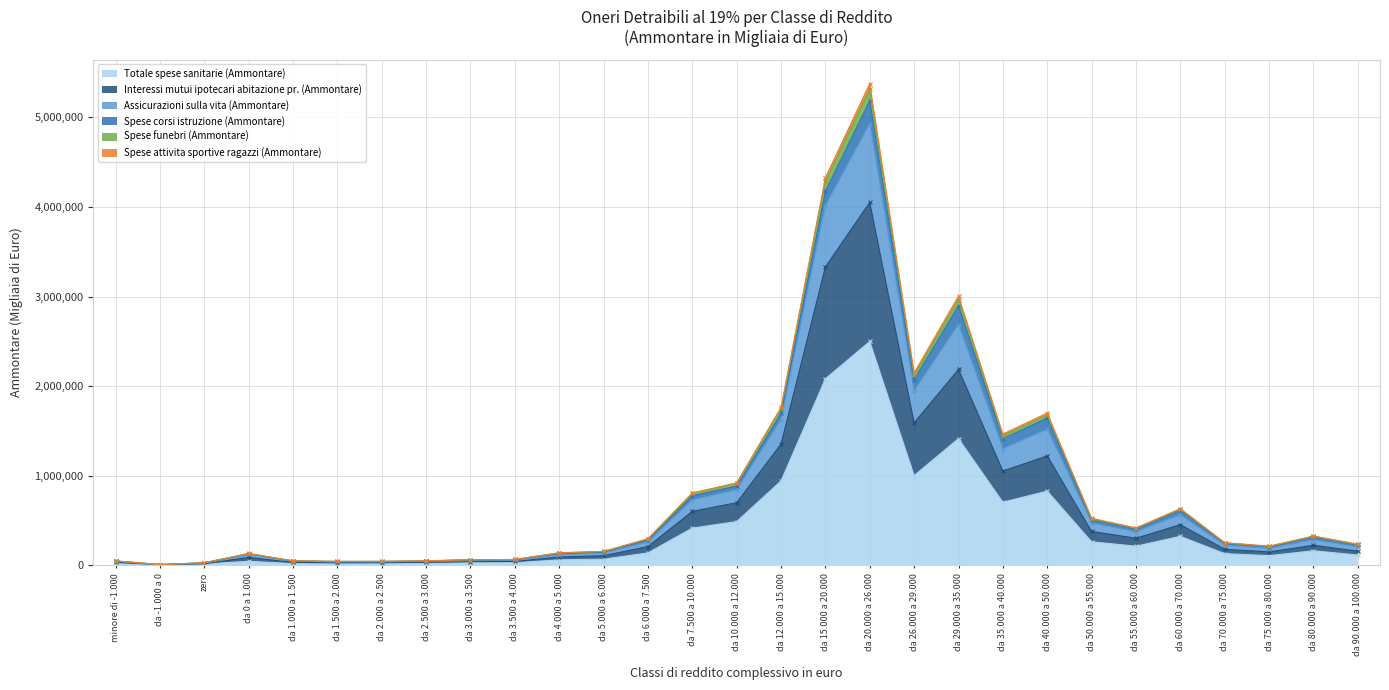

True or false: Interessi mutui ipotecari abitazione pr. (Ammontare) and Spese attivita sportive ragazzi (Ammontare) cross at least once.

False